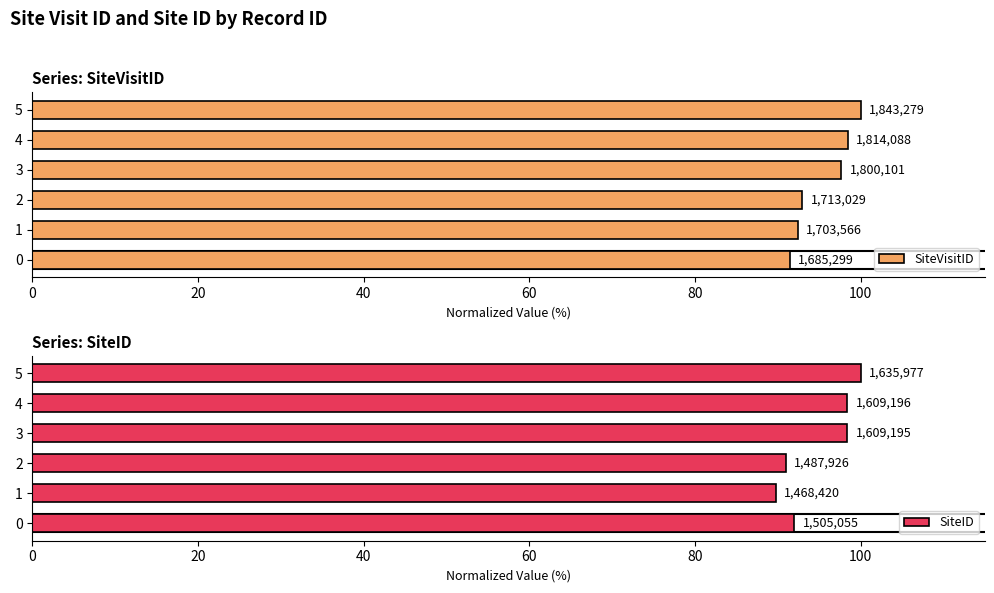

The value of SiteID at 0 is 92.0. True or false?

True